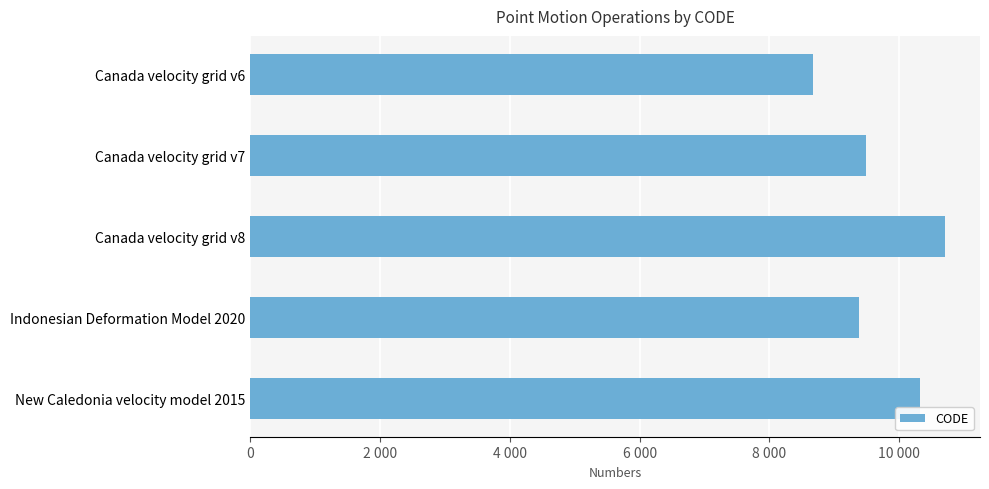

Are the bars horizontal?

Yes